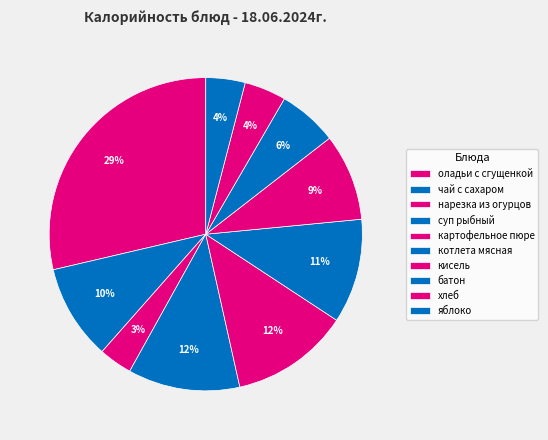

Count the number of slices in the pie.

10